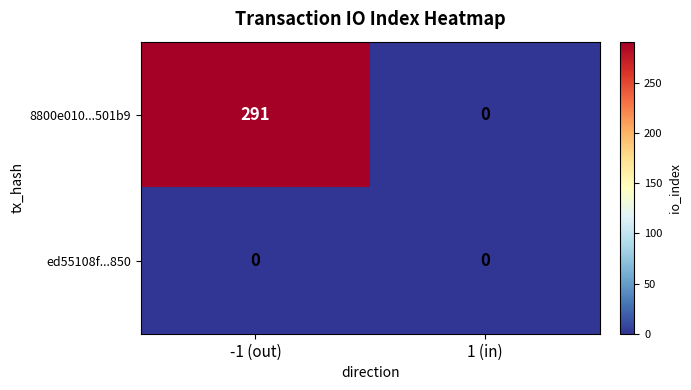

List the series in order of their overall mean, lowest first.

ed55108f...850, 8800e010...501b9